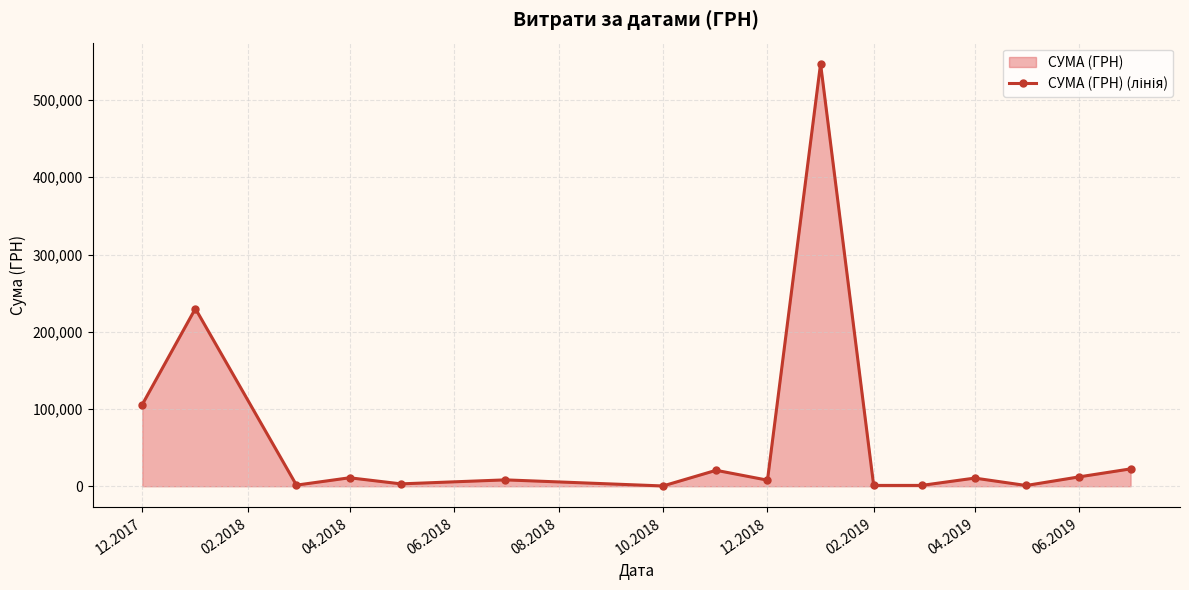

Which has a higher value, 12.2017 or 06.2019?

12.2017